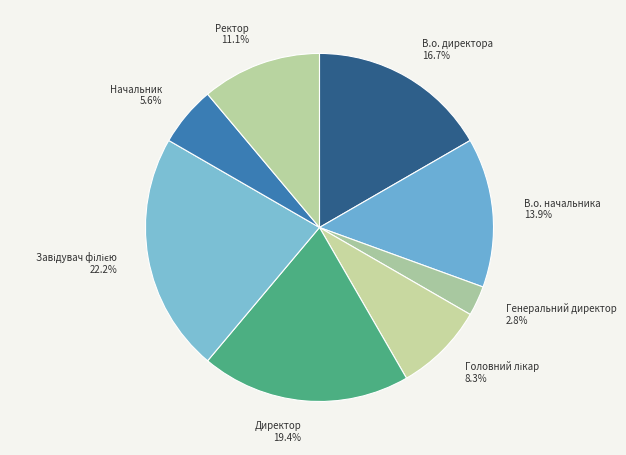

Approximately how many times larger is the value at Начальник 5.6% compared to Генеральний директор 2.8%?

2.0